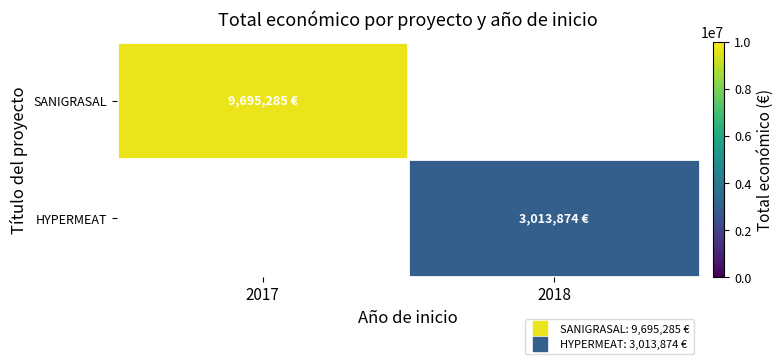

Where is SANIGRASAL nearest to the value 9695285?

2017